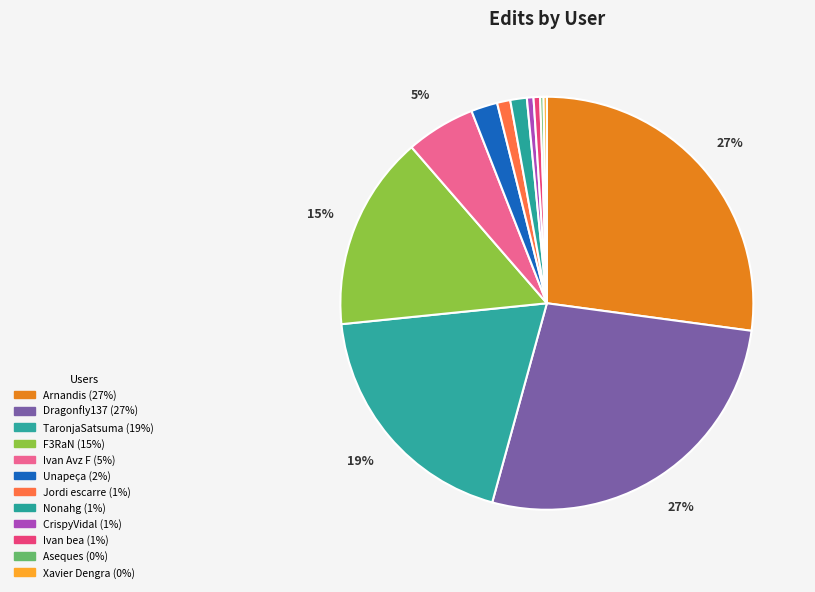

Is it true that Unapeça is 2% of the pie?

True